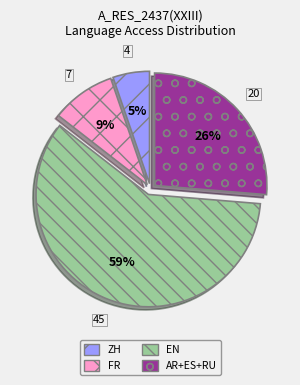

Rank the categories by value from lowest to highest.

ZH, FR, AR+ES+RU, EN